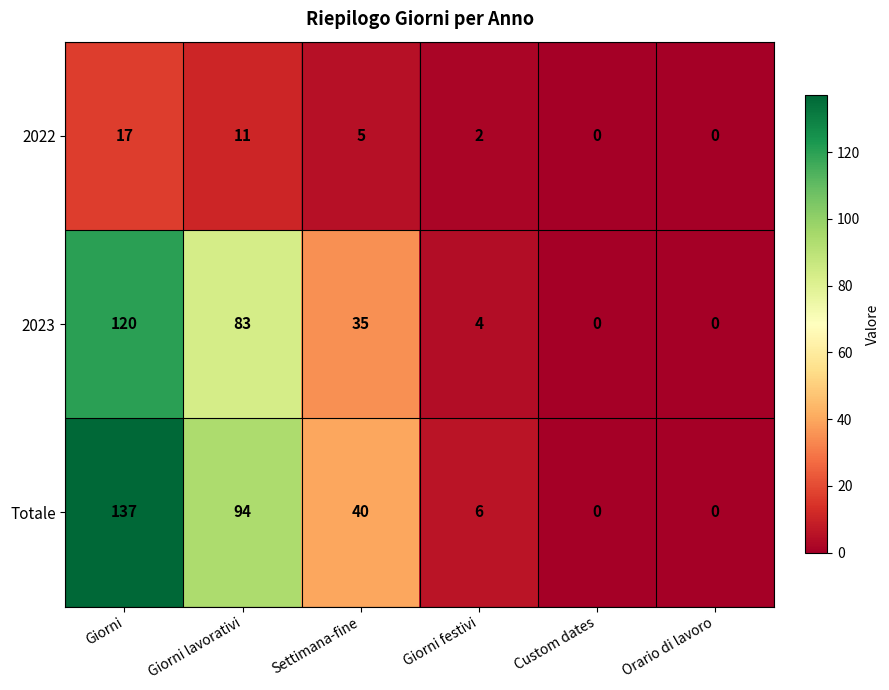

List the series in order of their peak value, highest first.

Totale, 2023, 2022